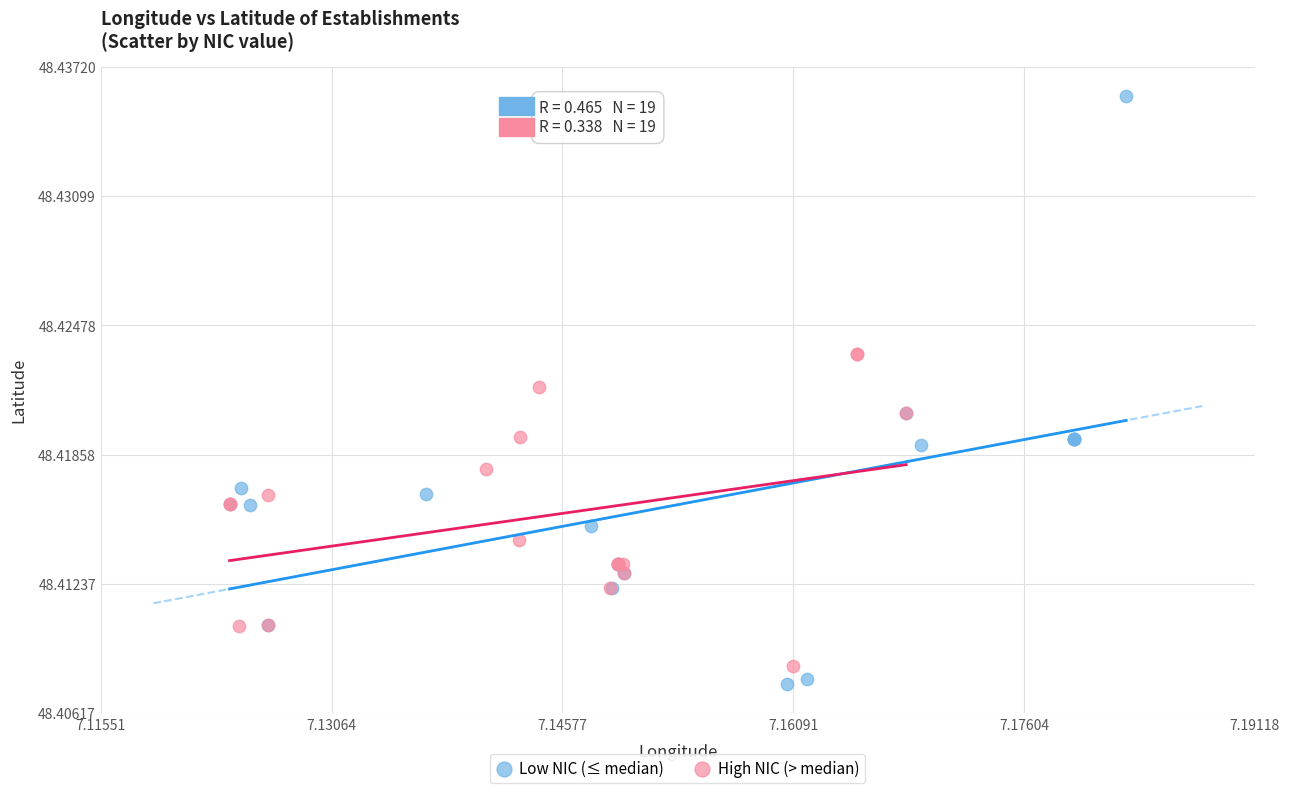

Which series has the widest spread of Y values?

Low NIC (≤ median)